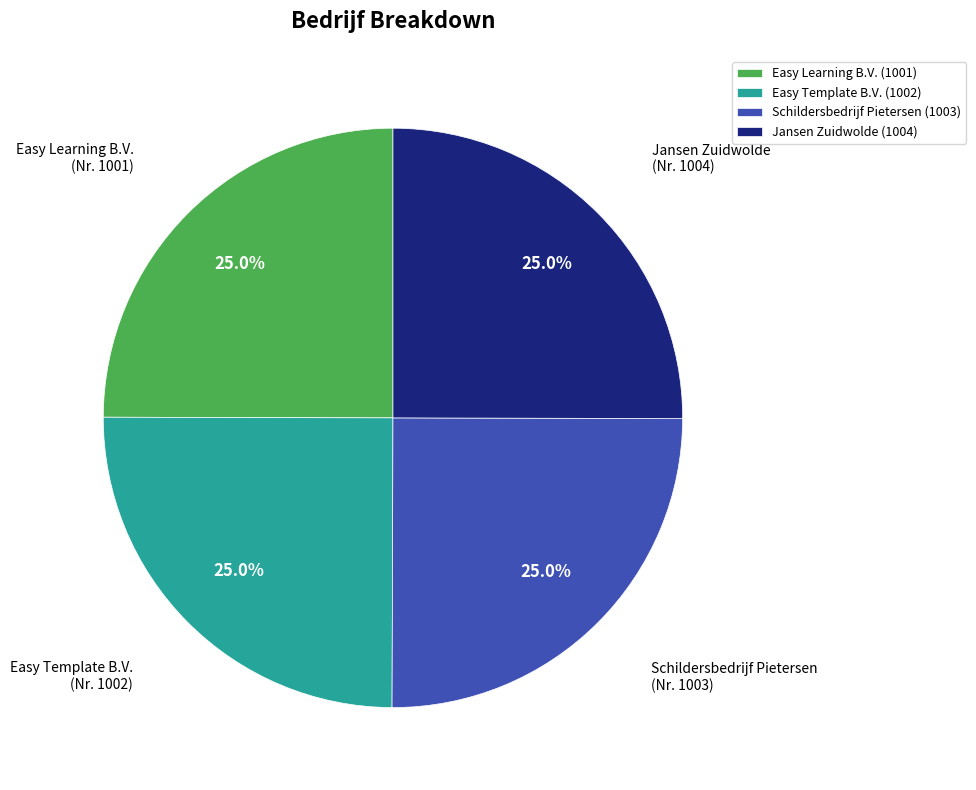

How much of the chart is everything except Schildersbedrijf Pietersen?

75.0%